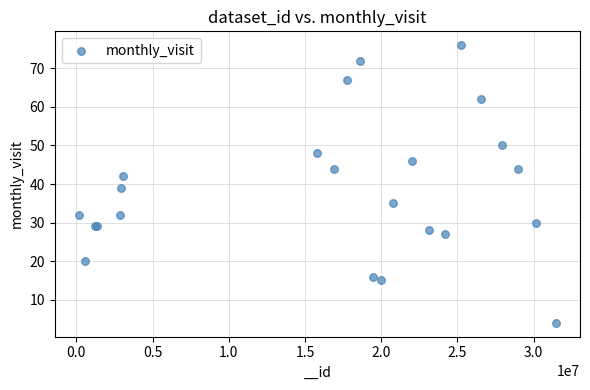

What Y value in the scatter plot is closest to 40?

39